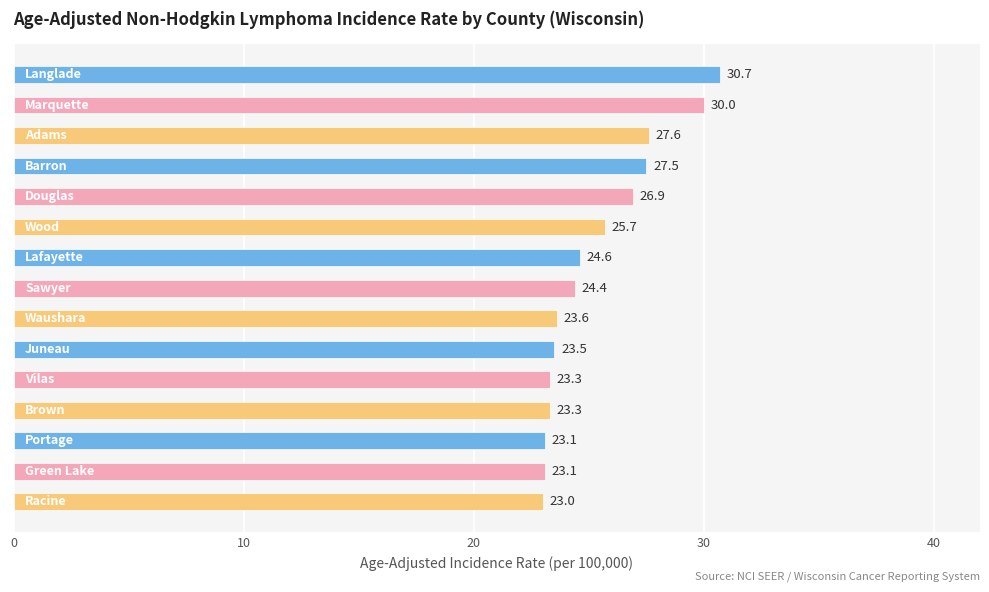

What is the maximum value shown in the chart?

30.7